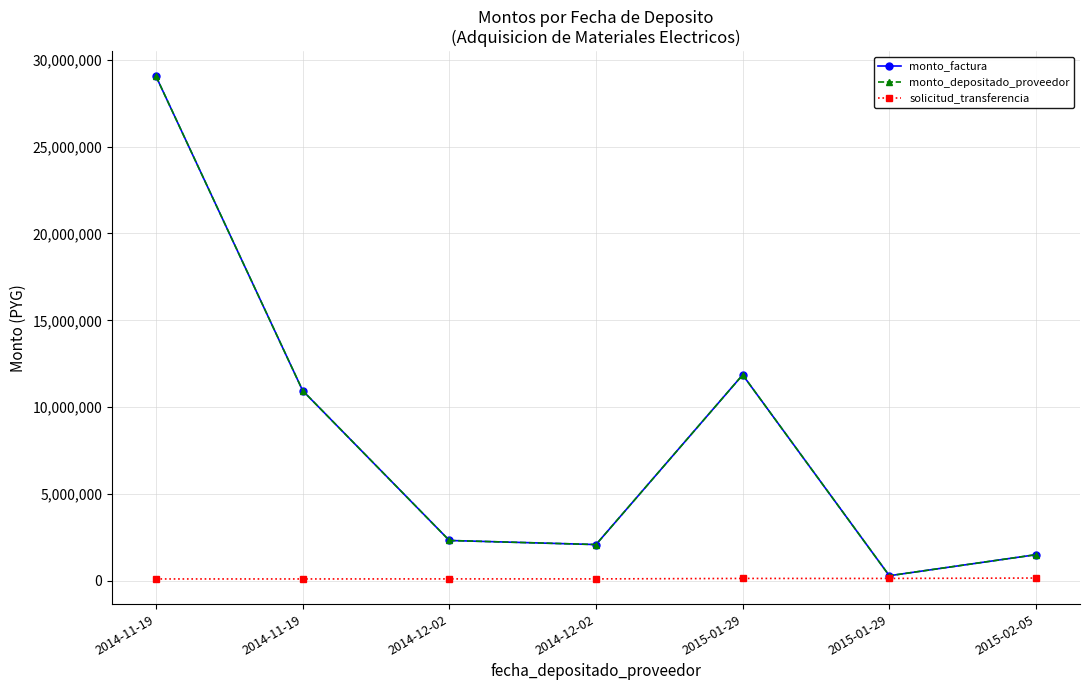

Where is monto_factura nearest to the value 14673441?

2015-01-29